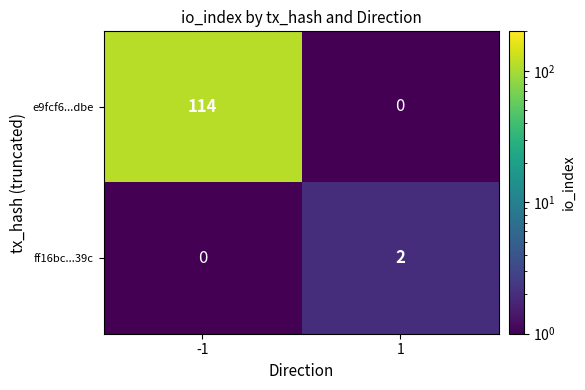

The e9fcf6...dbe series shows 114 at -1. True or false?

True